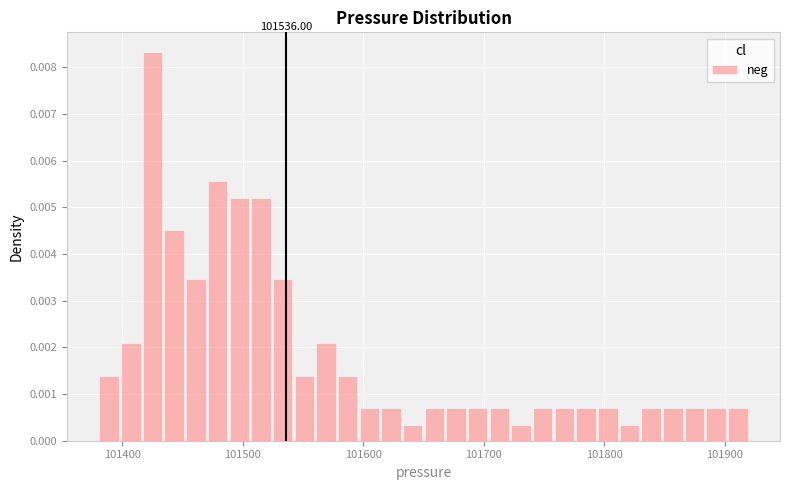

Around what value on the x-axis is the tallest bar? Give the approximate position of its centre, as read against the axis.

101430